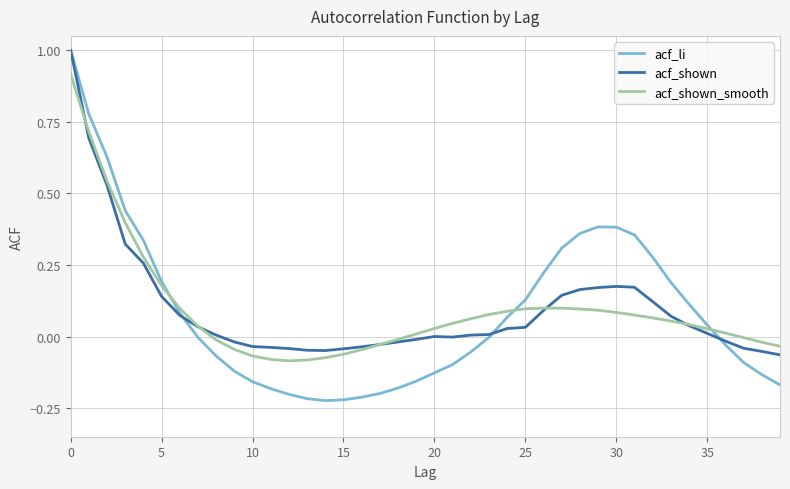

Which series has the widest spread of values?

acf_li